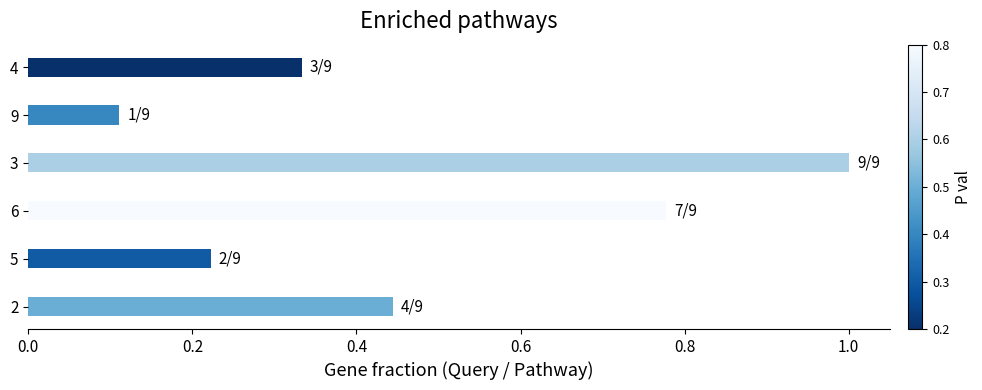

What is the average value?

0.5